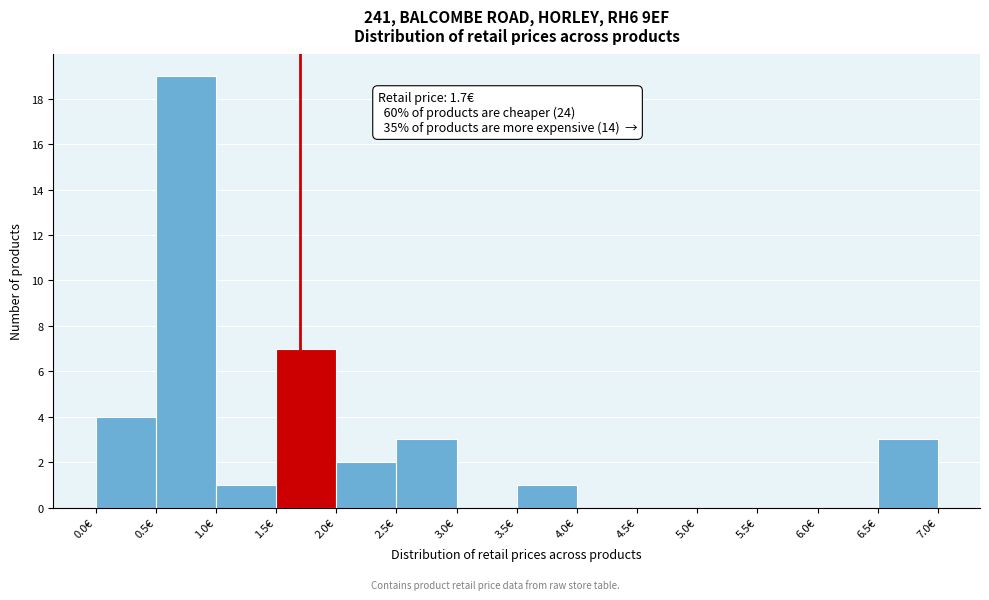

Which range on the x-axis has the tallest bar?

0.5 to 1.0